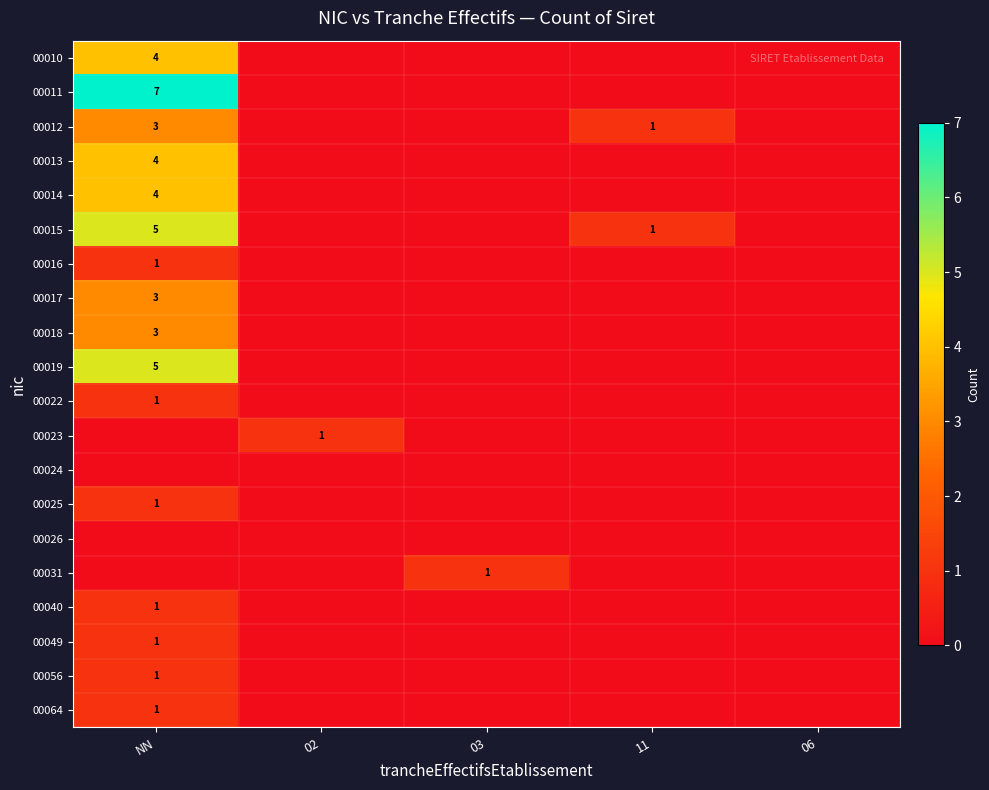

Is it true that 00018 equals 0 at 03?

True